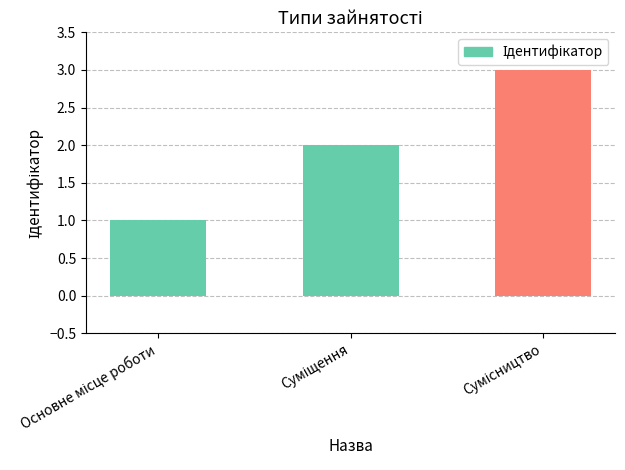

What is the sum of all values?

6